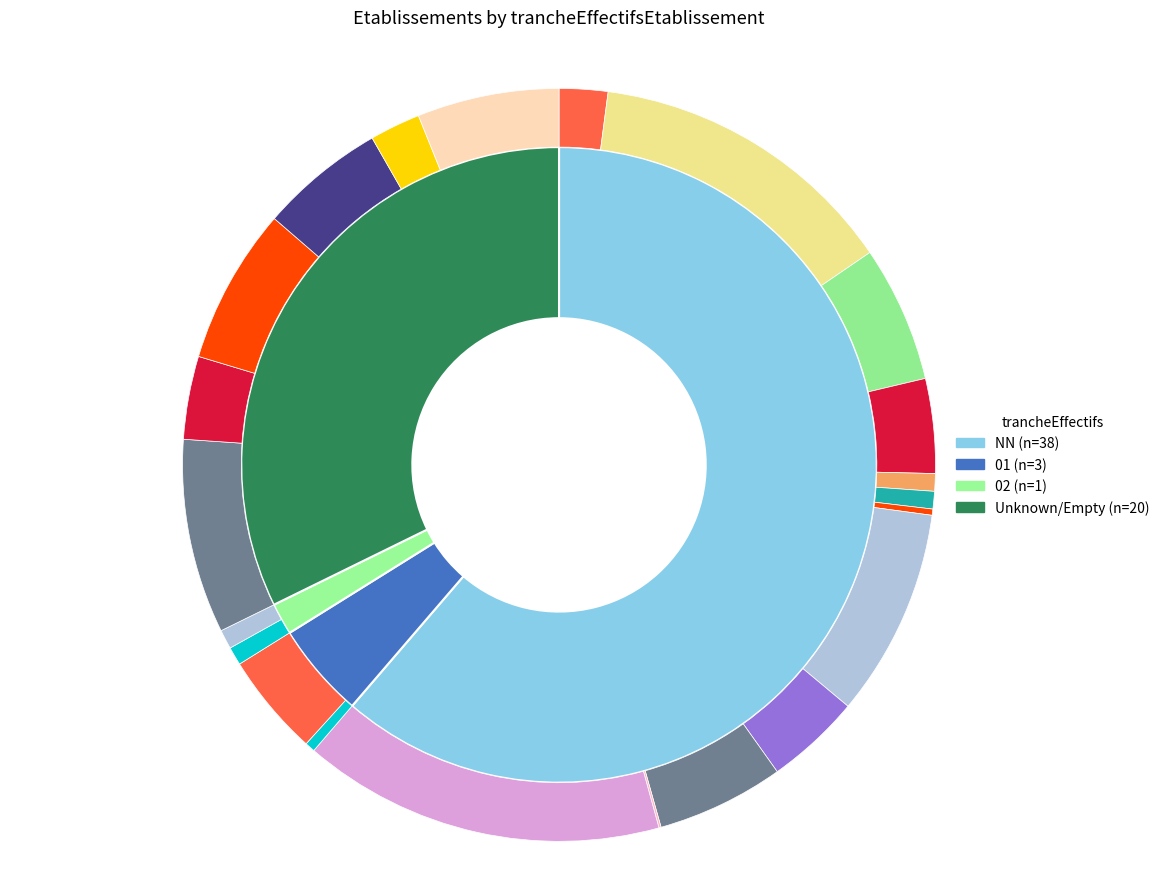

Is there any slice that represents more than half of the pie?

Yes